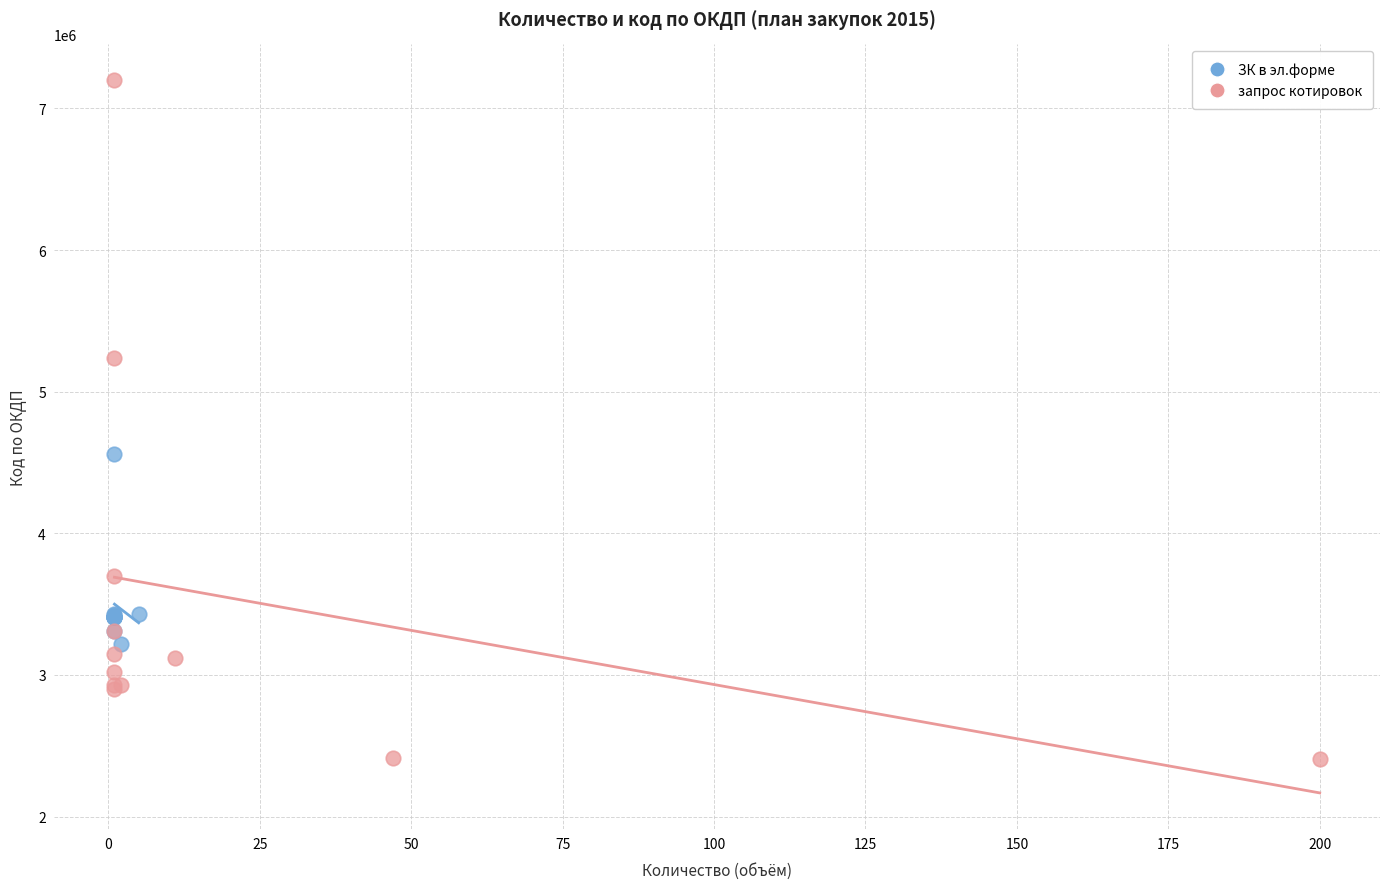

Which series contains the highest Y value?

запрос котировок